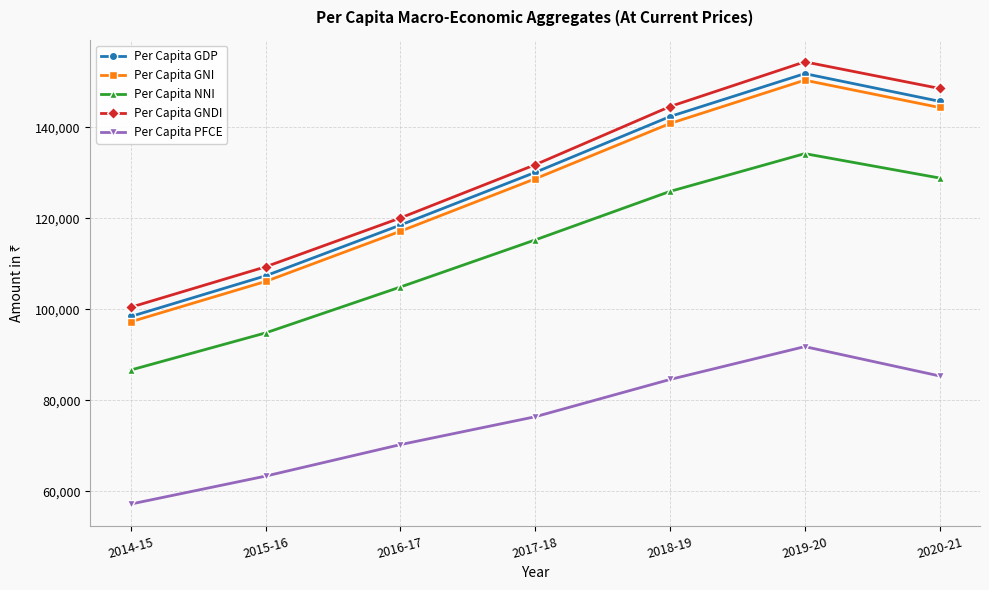

What is the maximum value for Per Capita PFCE?

91790